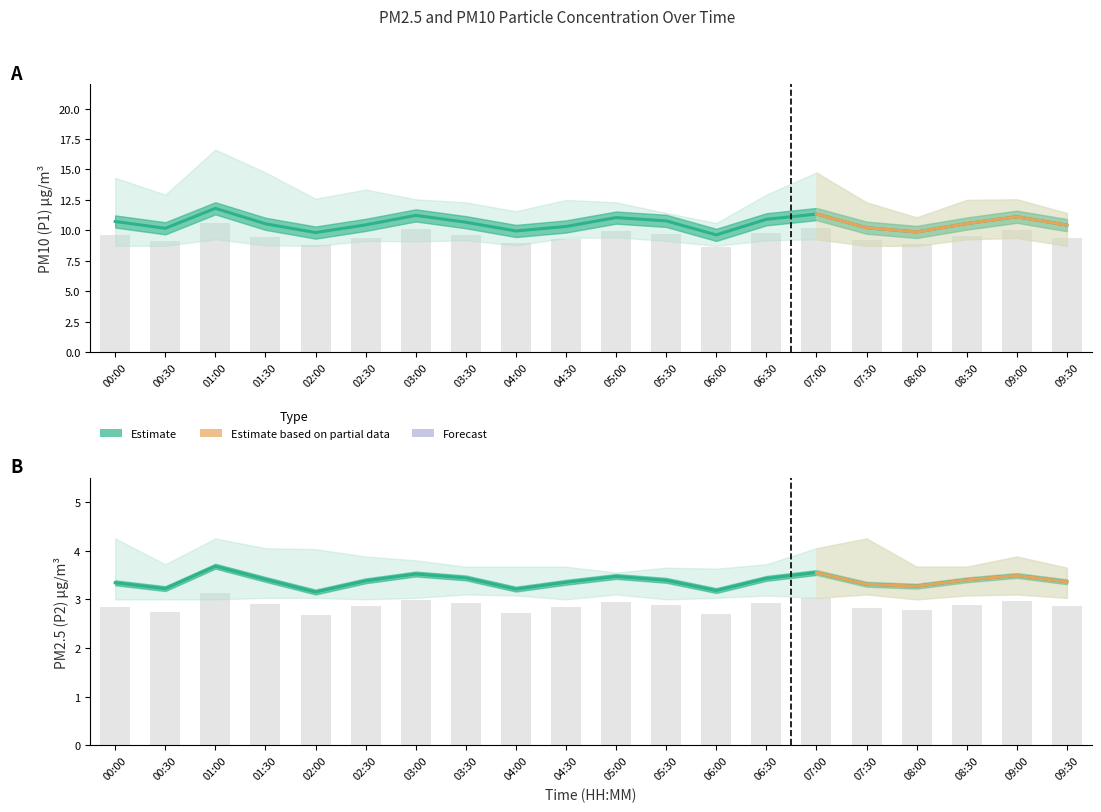

List the series in order of their overall mean, highest first.

P1, P2